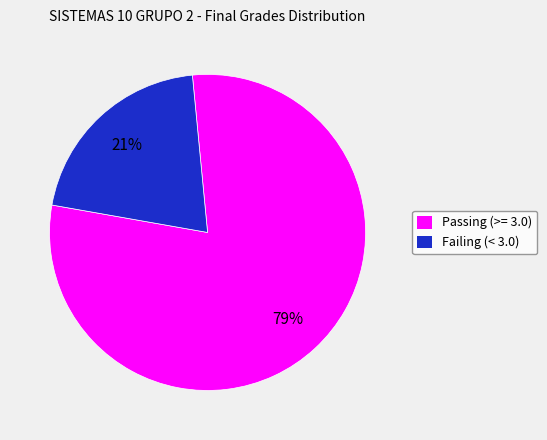

Is there a majority slice in this chart?

Yes